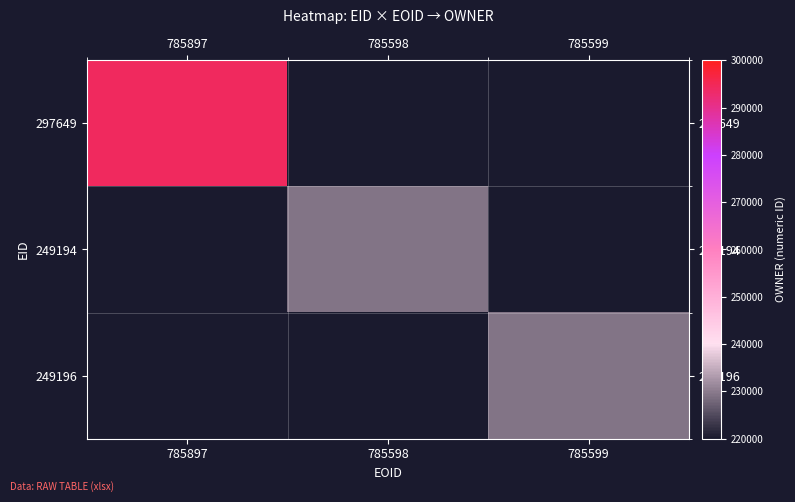

At which label is 297649 closest to 294225?

785897